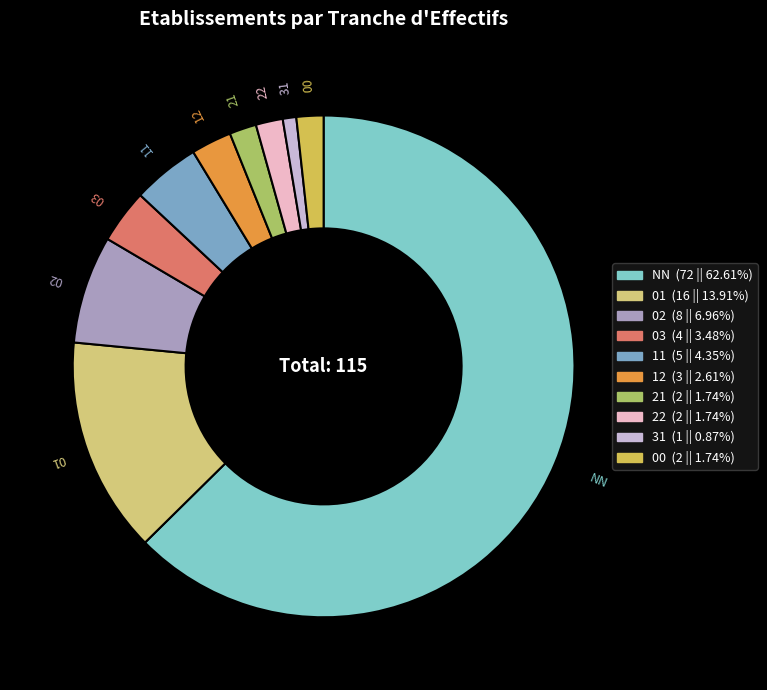

Which category has the smallest portion of the pie?

31